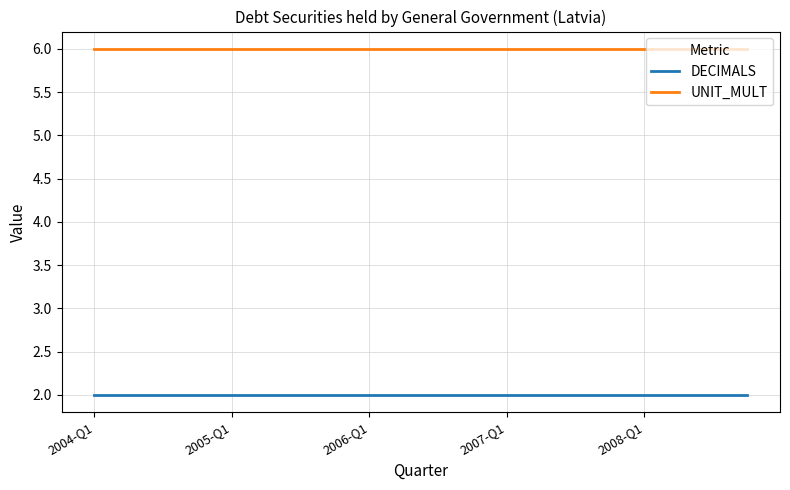

How many categories are shown in the chart?

20